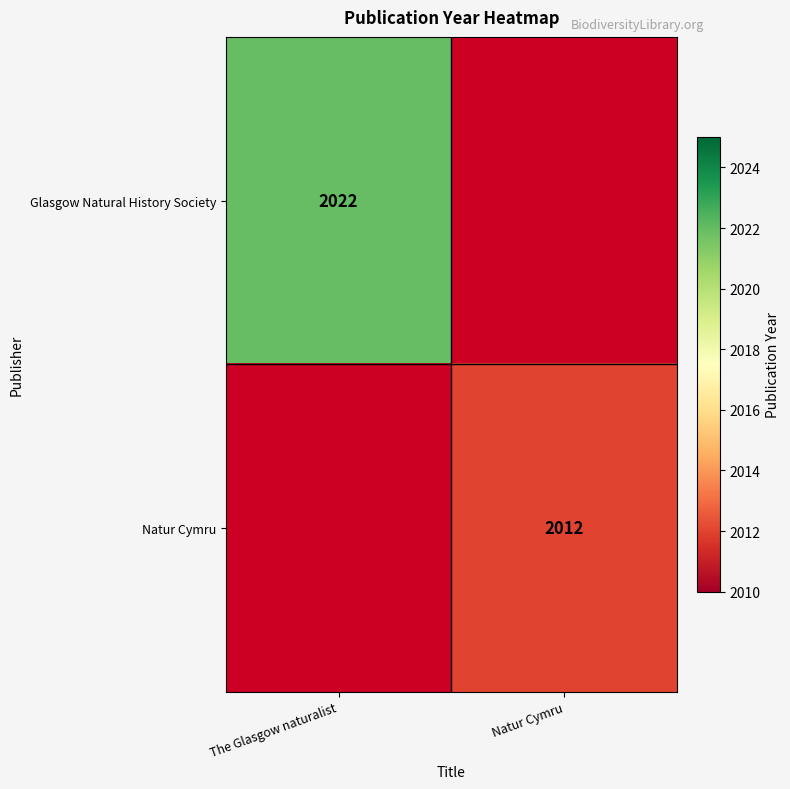

The value of Glasgow Natural History Society at The Glasgow naturalist is 2022. True or false?

True